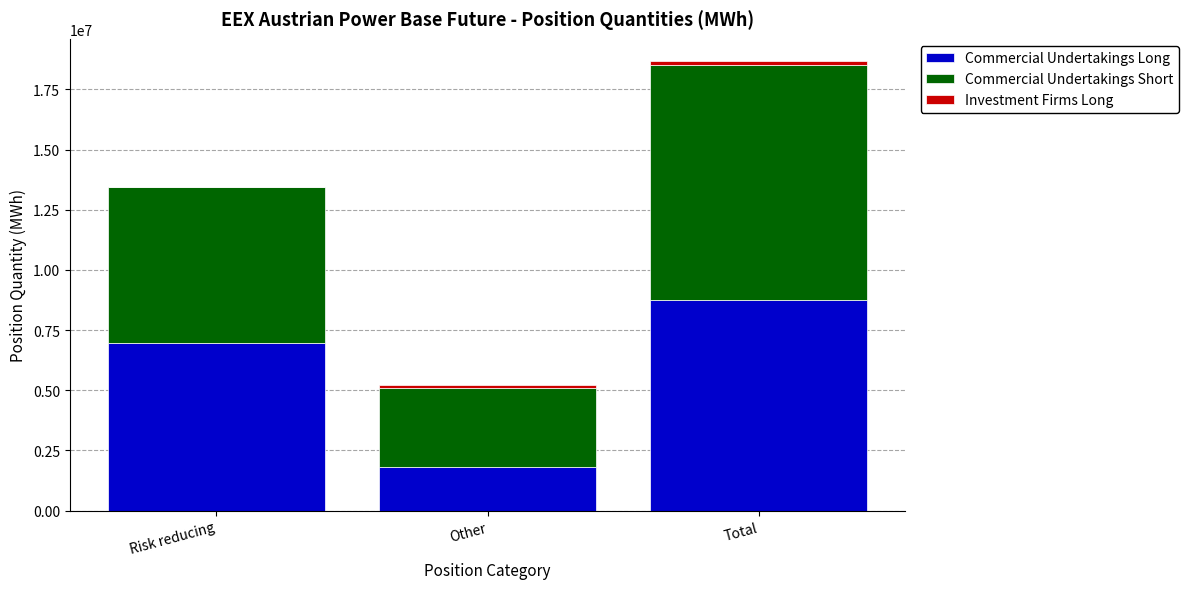

What is the total value across all series at Risk reducing?

13434017